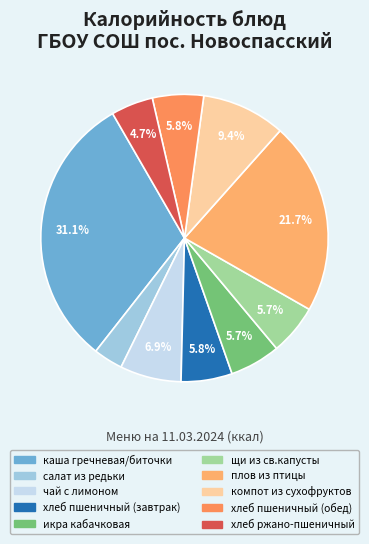

Which has a higher value, хлеб ржано-пшеничный or чай с лимоном?

чай с лимоном